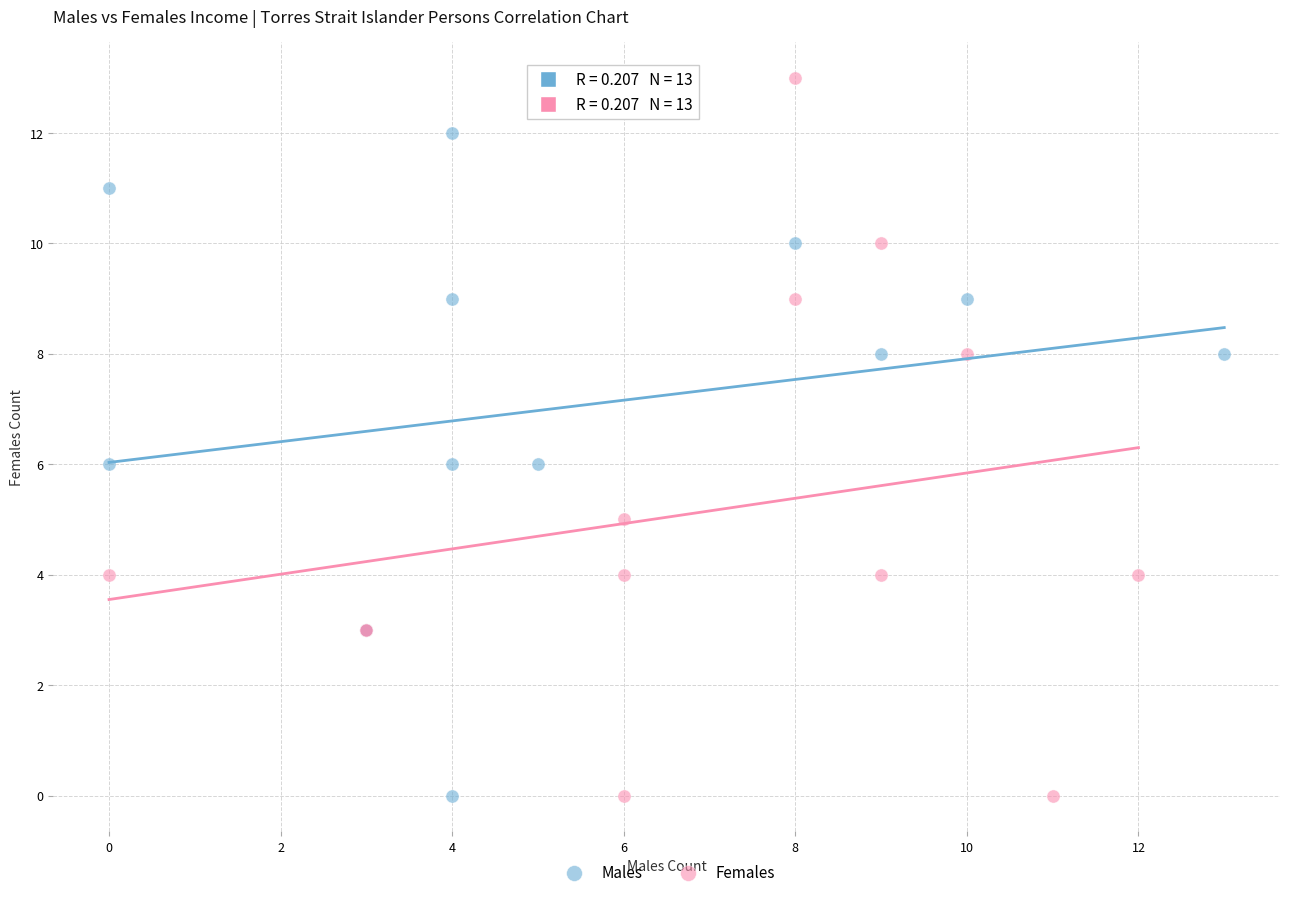

Which series contains the highest Y value?

Females